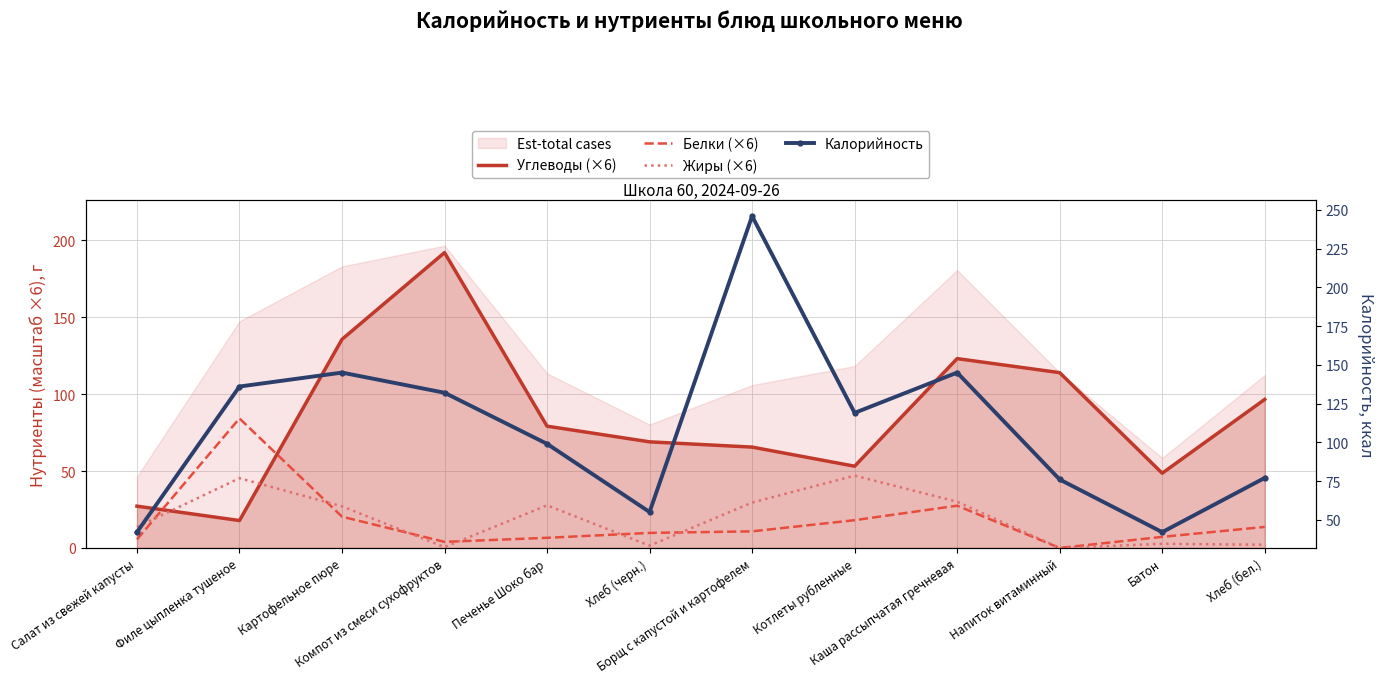

Between Борщ с капустой и картофелем and Напиток витаминный, which series saw the biggest shift?

Калорийность